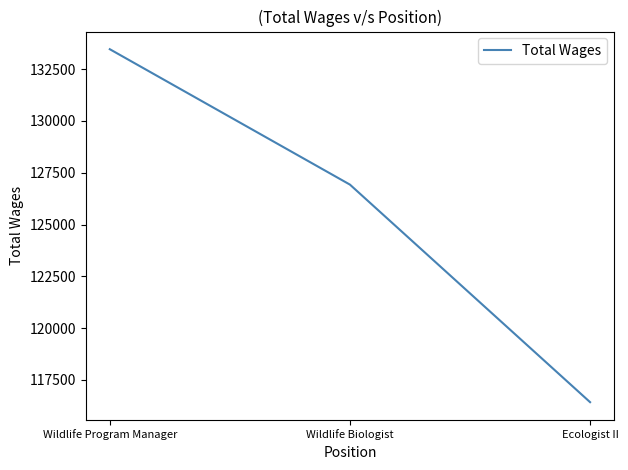

List the labels in order of value, smallest first.

Ecologist II, Wildlife Biologist, Wildlife Program Manager